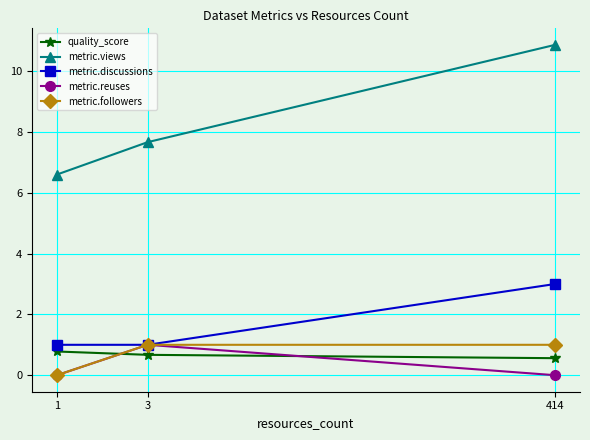

What is the difference between the maximum and second lowest values in the quality_score series?

0.1